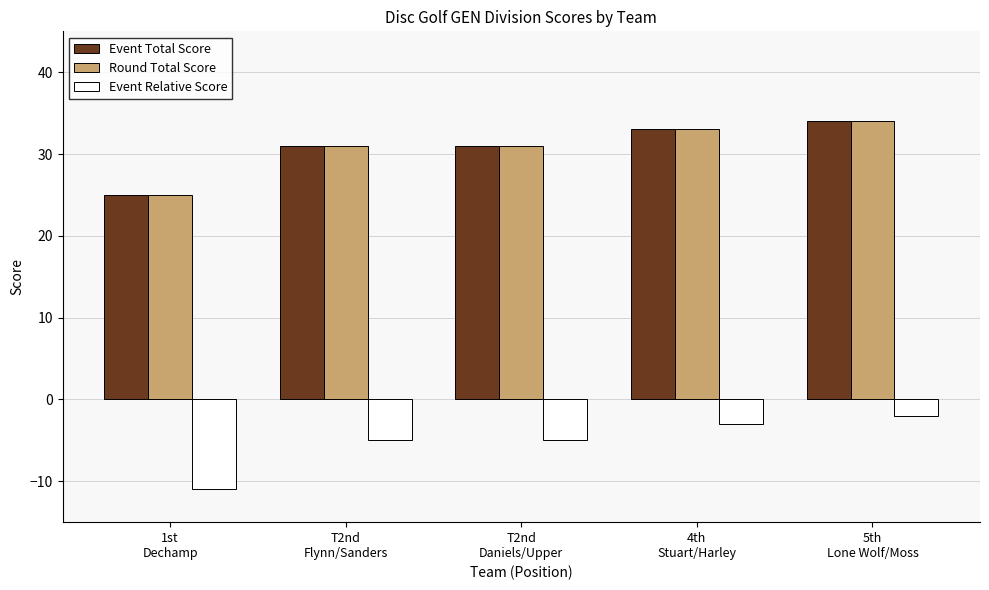

Are the bars grouped side by side (vs. stacked)?

Yes